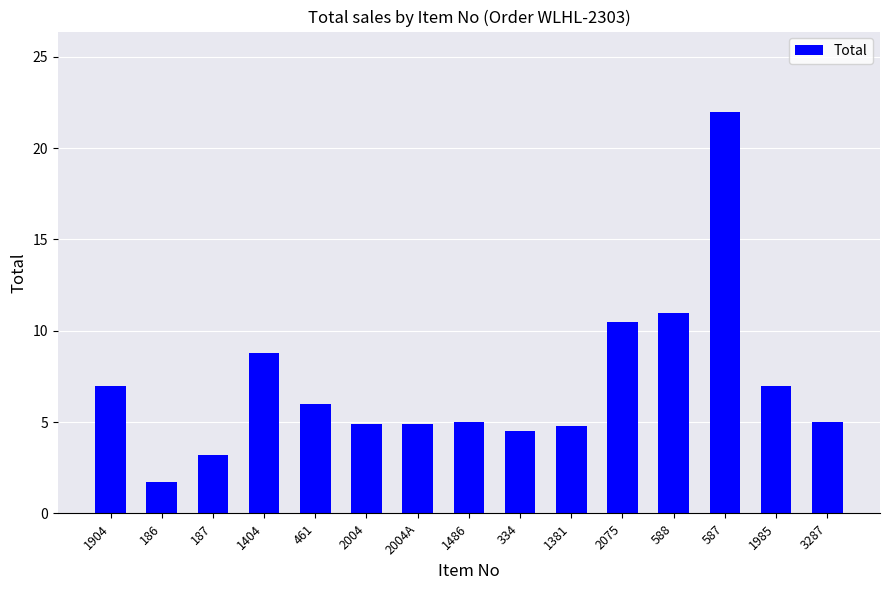

Which label corresponds to the smallest value in the chart?

186